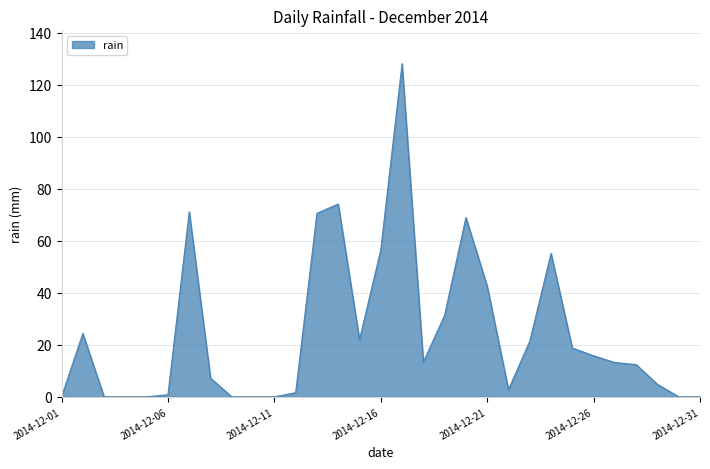

What is the difference between the second highest and minimum values?

74.2